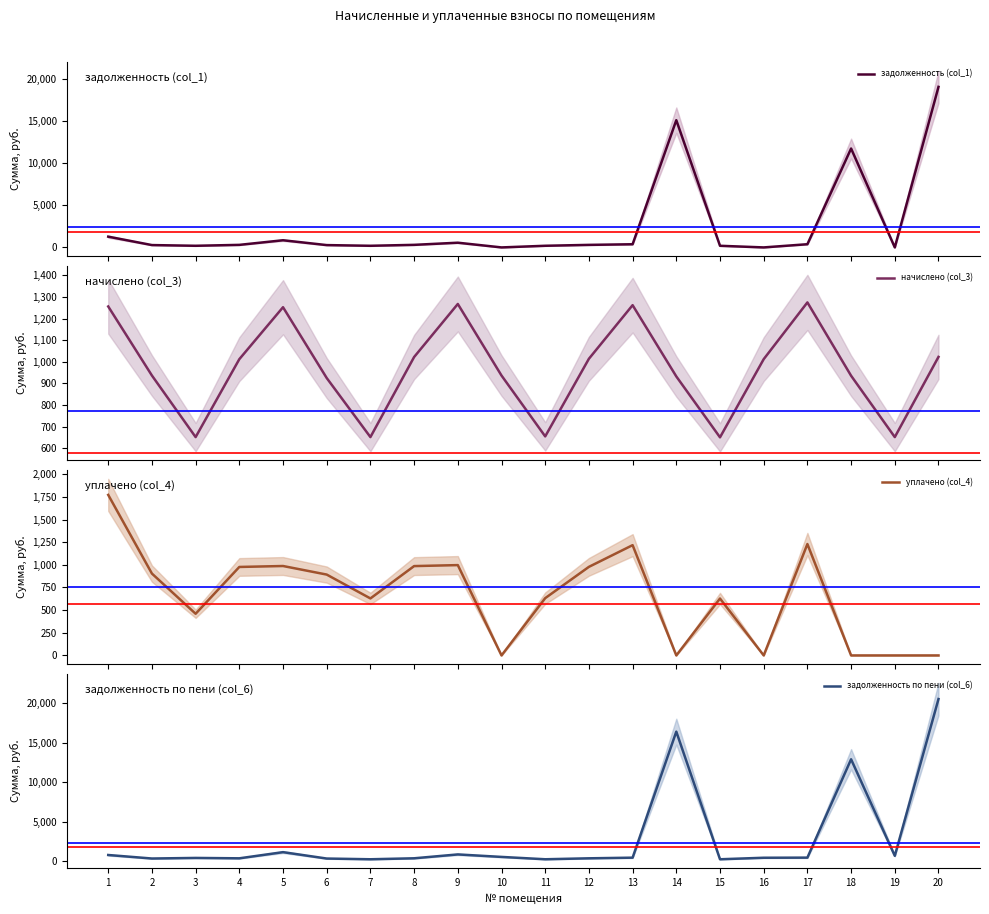

What is the sum of all уплачено (col_4) values?

13288.2